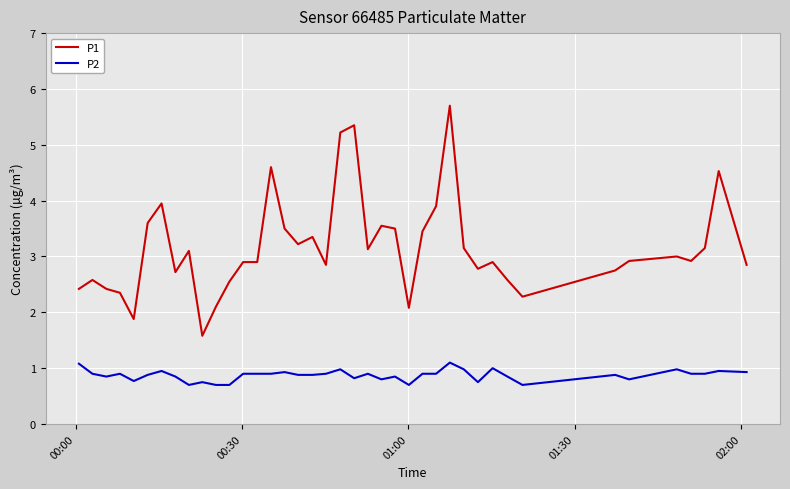

Which series has the largest range (max minus min)?

P1